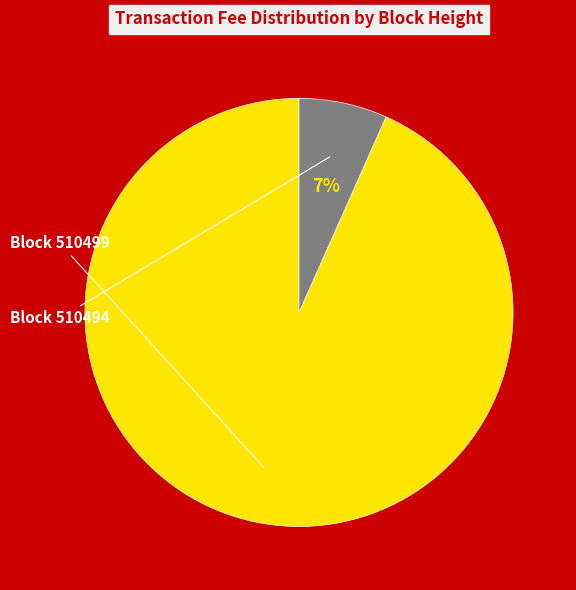

Count the number of slices in the pie.

2